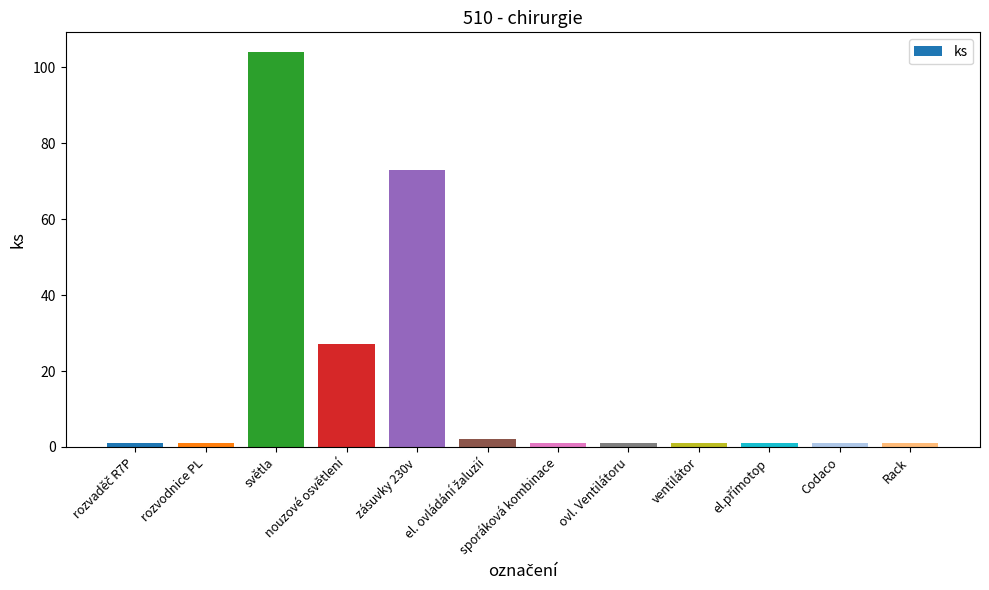

What is the label of the 7th bar from the left?

sporáková kombinace